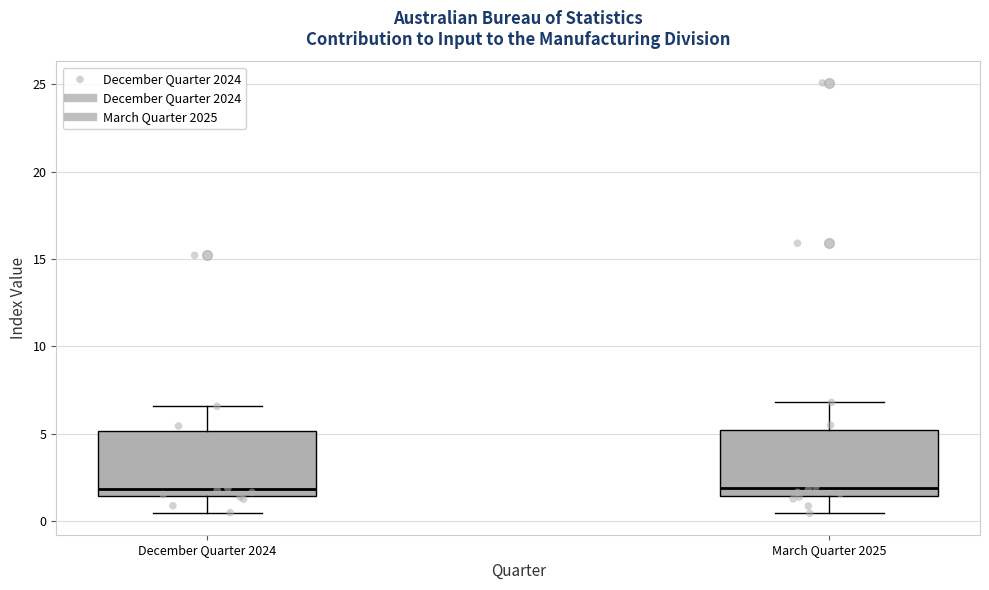

Reading left to right, read every box against the y-axis: the position of its median line, the range the box covers, and the ends of its whiskers. The values are not printed on the chart, so give them approximately, as read against the axis.

December Quarter 2024: median 2.0, box 1.5 to 5.0, whiskers 0.5 to 6.5
March Quarter 2025: median 2.0, box 1.5 to 5.0, whiskers 0.5 to 7.0